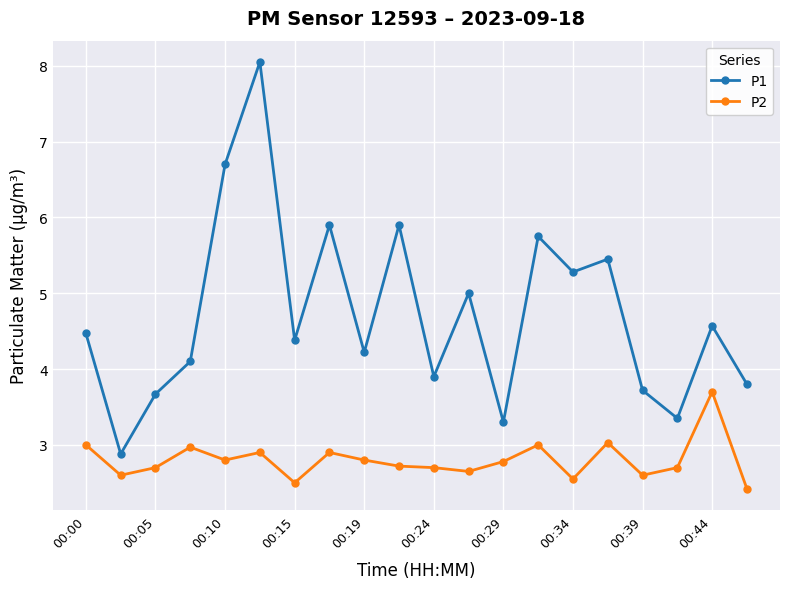

True or false: P2 has more than 1 points higher than both neighbors.

True